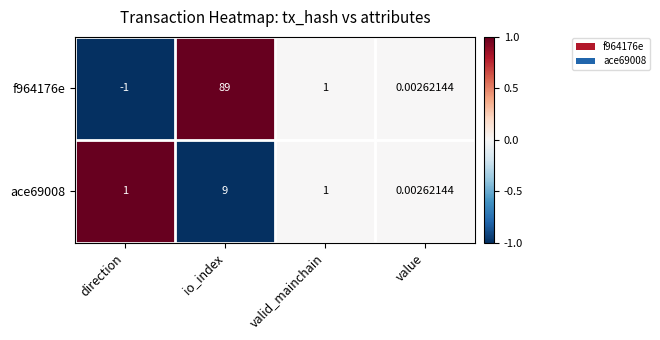

Count the number of categories in the chart.

4